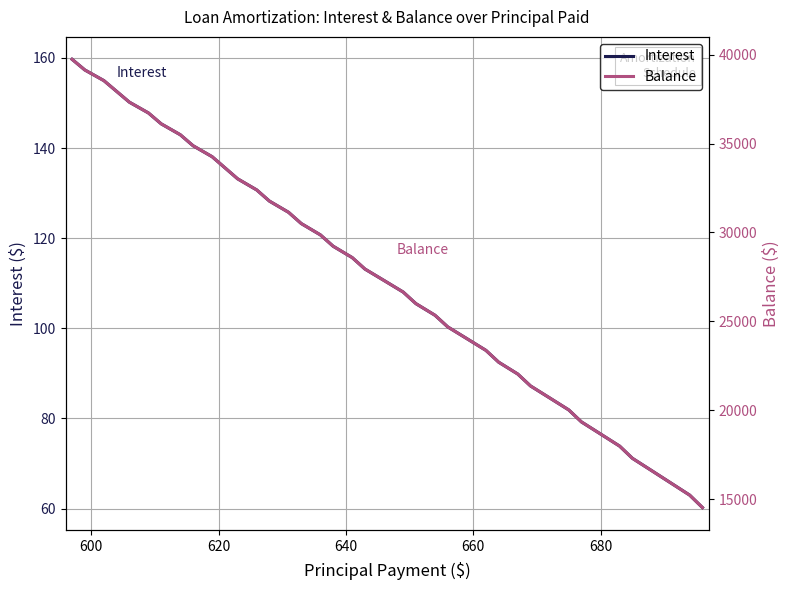

True or false: Interest and Balance cross at least once.

False